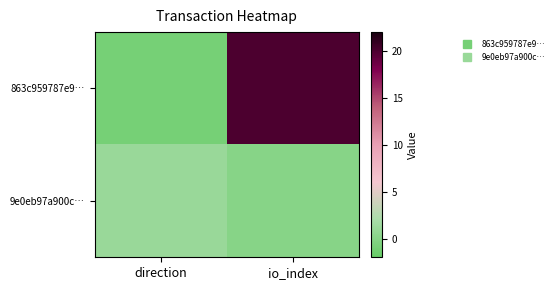

List the series in order of their overall mean, highest first.

863c959787e9…, 9e0eb97a900c…